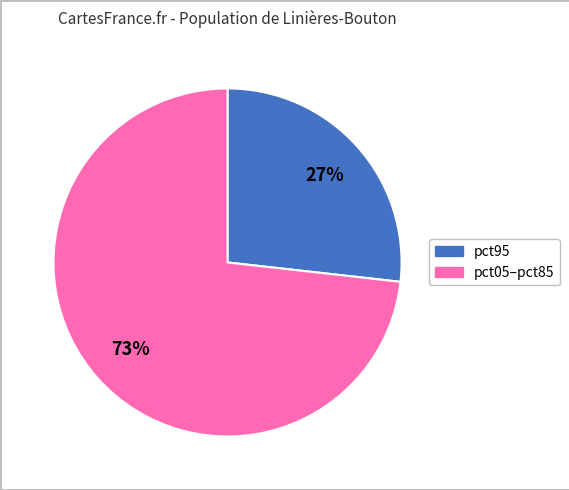

To the nearest percent, what is the difference between the largest and smallest slice percentages?

46%